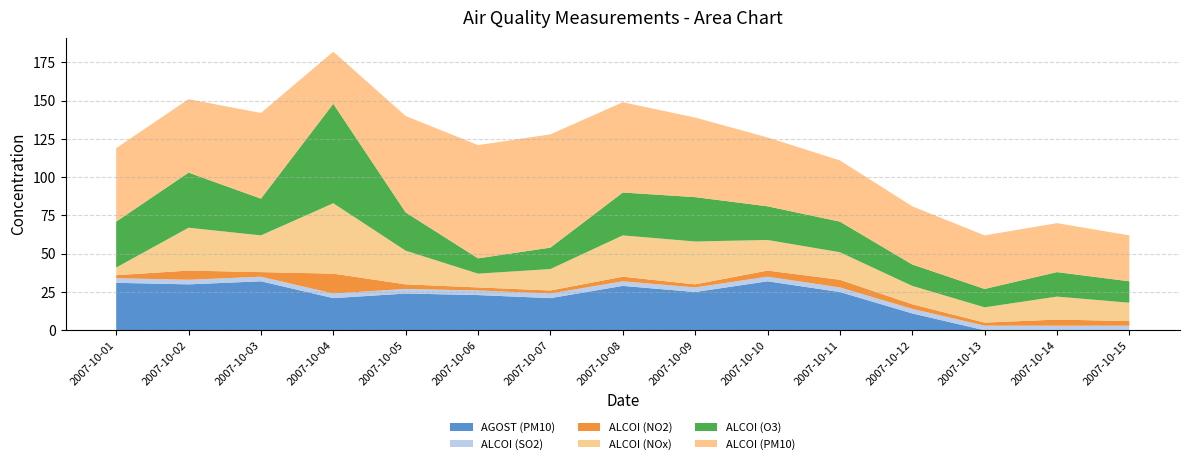

Reading left to right, extract all data points from this chart.

AGOST (PM10): 2007-10-01=31	2007-10-02=30	2007-10-03=32	2007-10-04=21	2007-10-05=24	2007-10-06=23	2007-10-07=21	2007-10-08=29	2007-10-09=25	2007-10-10=32	2007-10-11=25	2007-10-12=11	2007-10-13=0	2007-10-14=0	2007-10-15=0
ALCOI (SO2): 2007-10-01=3	2007-10-02=3	2007-10-03=3	2007-10-04=3	2007-10-05=3	2007-10-06=3	2007-10-07=3	2007-10-08=3	2007-10-09=3	2007-10-10=3	2007-10-11=3	2007-10-12=3	2007-10-13=3	2007-10-14=3	2007-10-15=3
ALCOI (NO2): 2007-10-01=2	2007-10-02=6	2007-10-03=3	2007-10-04=13	2007-10-05=3	2007-10-06=2	2007-10-07=2	2007-10-08=3	2007-10-09=2	2007-10-10=4	2007-10-11=5	2007-10-12=3	2007-10-13=2	2007-10-14=4	2007-10-15=3
ALCOI (NOx): 2007-10-01=5	2007-10-02=28	2007-10-03=24	2007-10-04=46	2007-10-05=22	2007-10-06=9	2007-10-07=14	2007-10-08=27	2007-10-09=28	2007-10-10=20	2007-10-11=18	2007-10-12=12	2007-10-13=10	2007-10-14=15	2007-10-15=12
ALCOI (O3): 2007-10-01=30	2007-10-02=36	2007-10-03=24	2007-10-04=65	2007-10-05=25	2007-10-06=10	2007-10-07=14	2007-10-08=28	2007-10-09=29	2007-10-10=22	2007-10-11=20	2007-10-12=14	2007-10-13=12	2007-10-14=16	2007-10-15=14
ALCOI (PM10): 2007-10-01=48	2007-10-02=48	2007-10-03=56	2007-10-04=34	2007-10-05=63	2007-10-06=74	2007-10-07=74	2007-10-08=59	2007-10-09=52	2007-10-10=45	2007-10-11=40	2007-10-12=38	2007-10-13=35	2007-10-14=32	2007-10-15=30